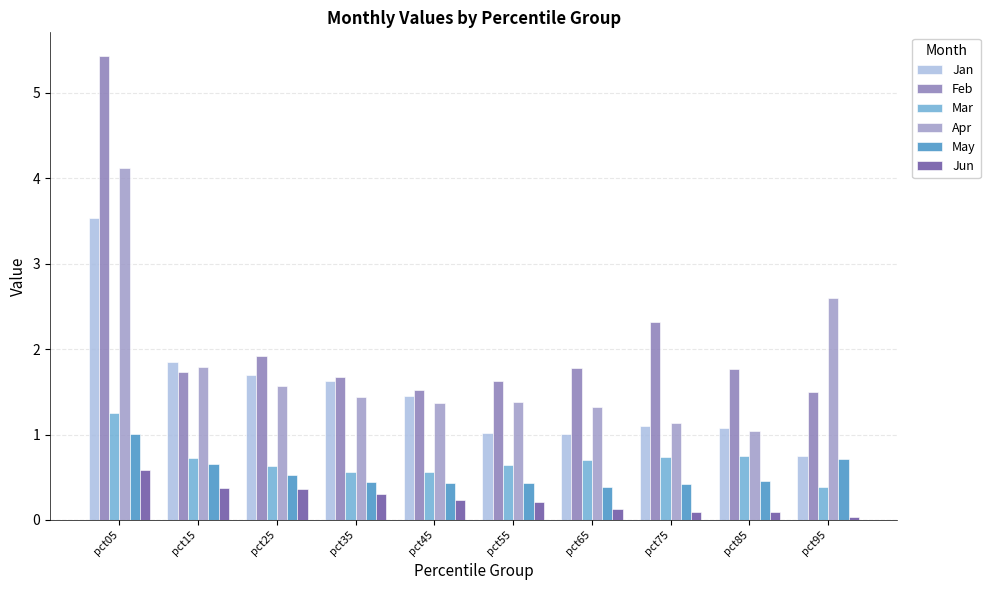

What is the difference between the second highest and second lowest values in the Jun series?

0.3